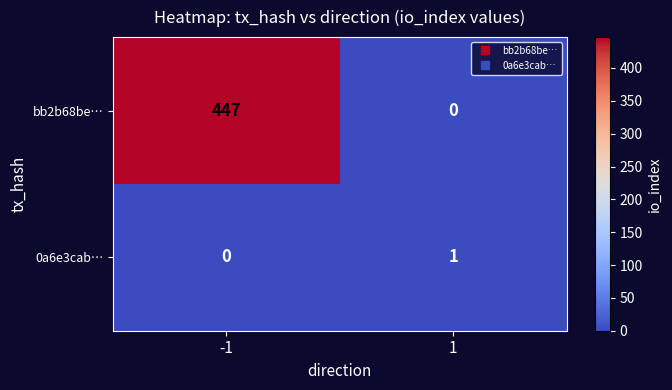

Rank the series by their maximum value, from highest to lowest.

bb2b68be…, 0a6e3cab…